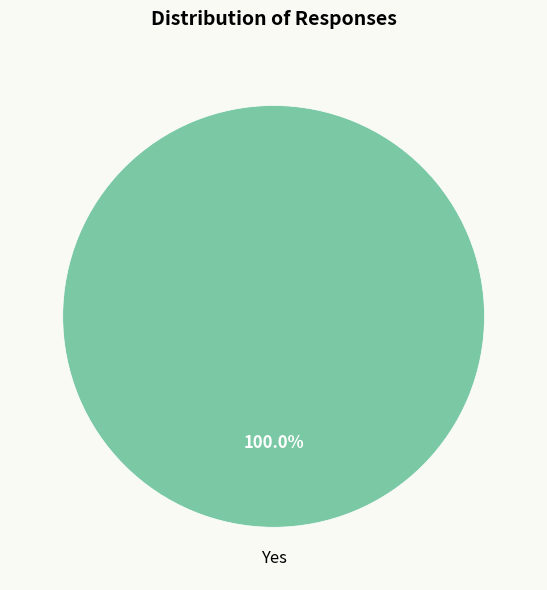

What percentage is the Yes slice, to the nearest percent?

100%